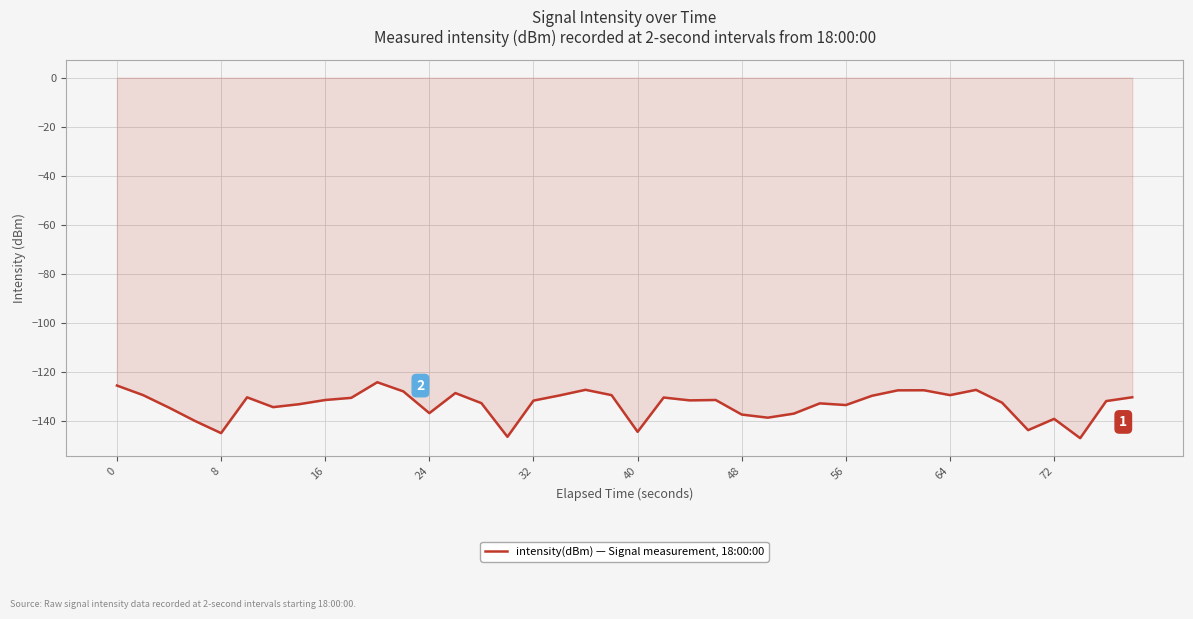

What is the smallest value displayed?

-147.2